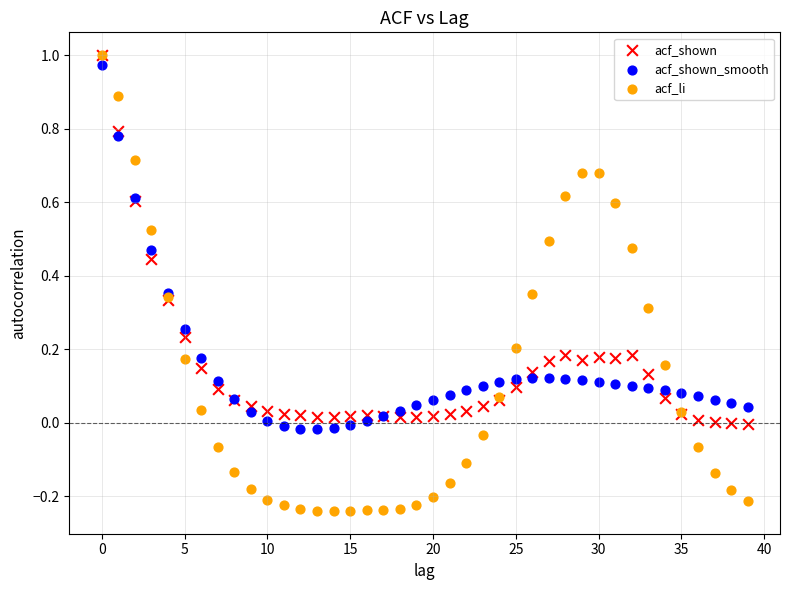

Which series has the largest Y range (max minus min)?

acf_li